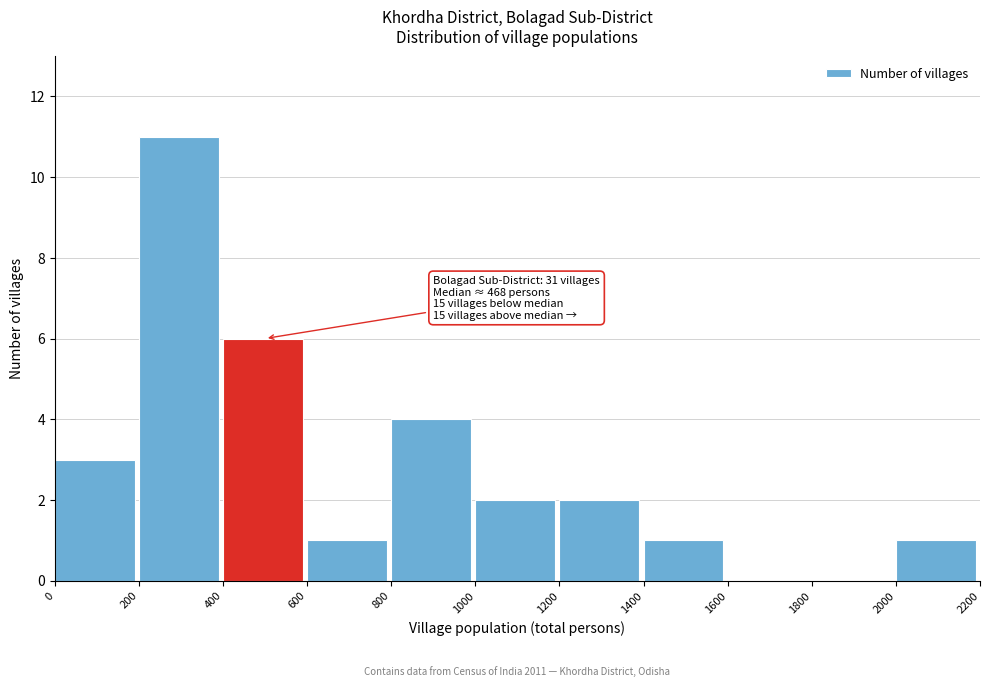

Which range on the x-axis has the tallest bar?

200 to 400